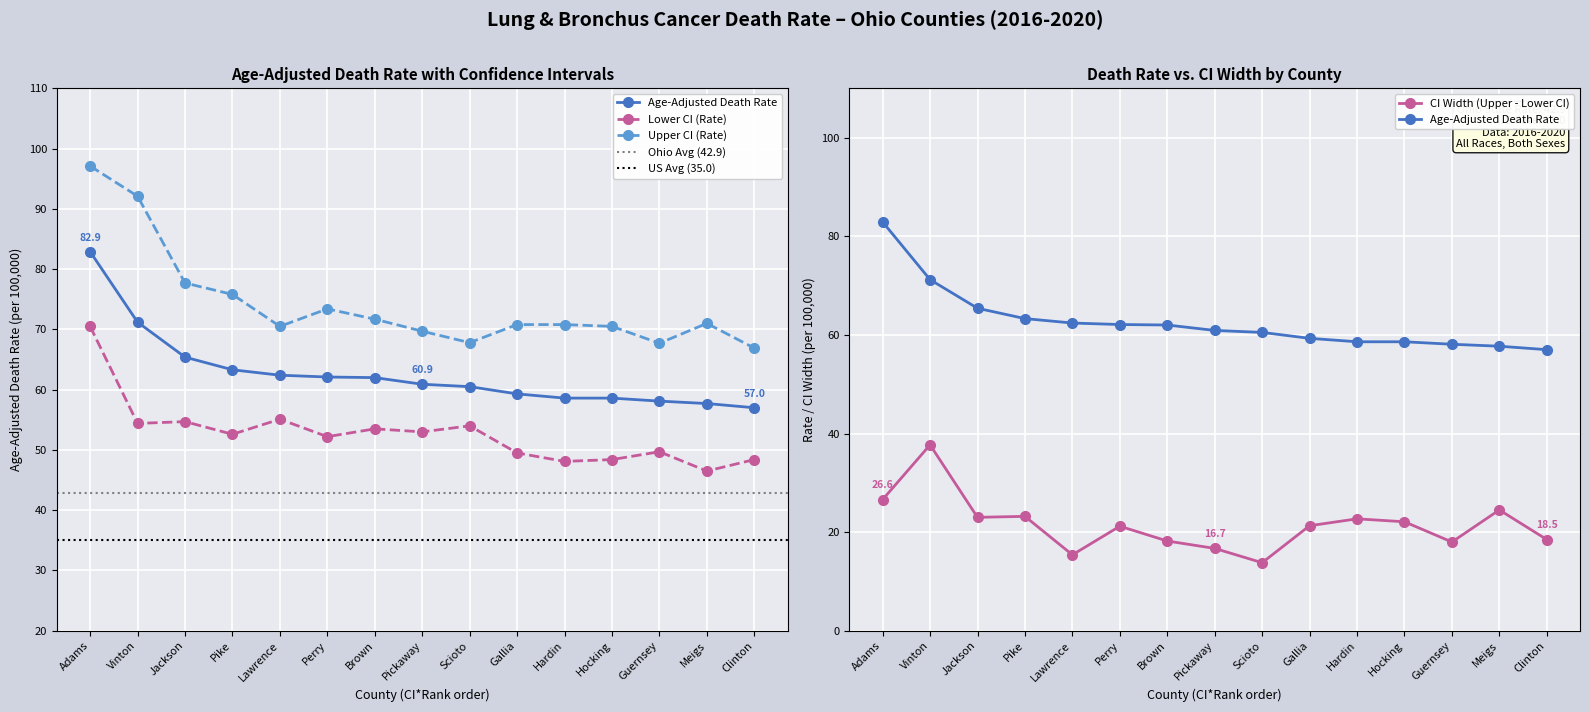

Does the chart display data point markers on the line(s)?

Yes